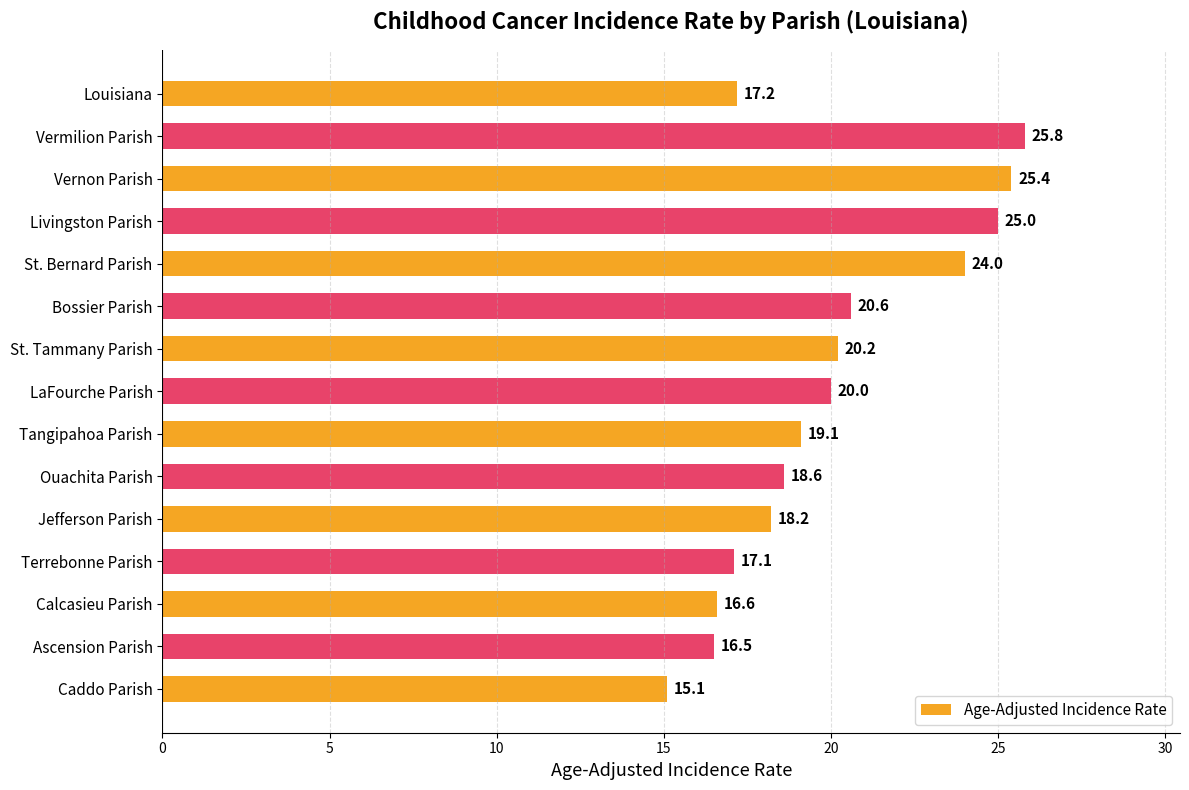

At which label is the value closest to 20?

LaFourche Parish